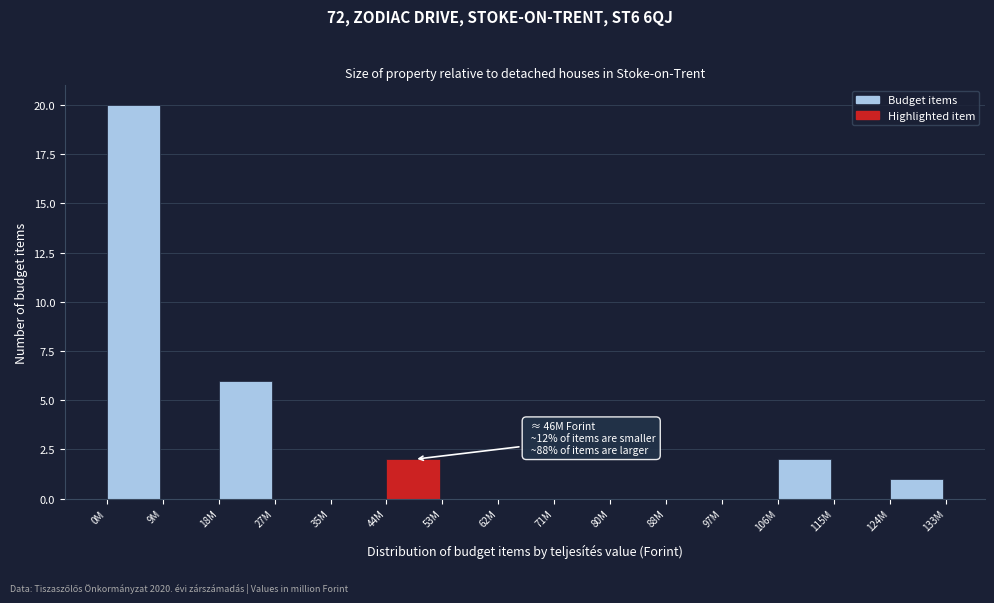

Reading left to right, list all the values displayed in this chart.

0M=20	9M=0	18M=6	27M=0	35M=0	44M=2	53M=0	62M=0	71M=0	80M=0	88M=0	97M=0	106M=2	115M=0	124M=1